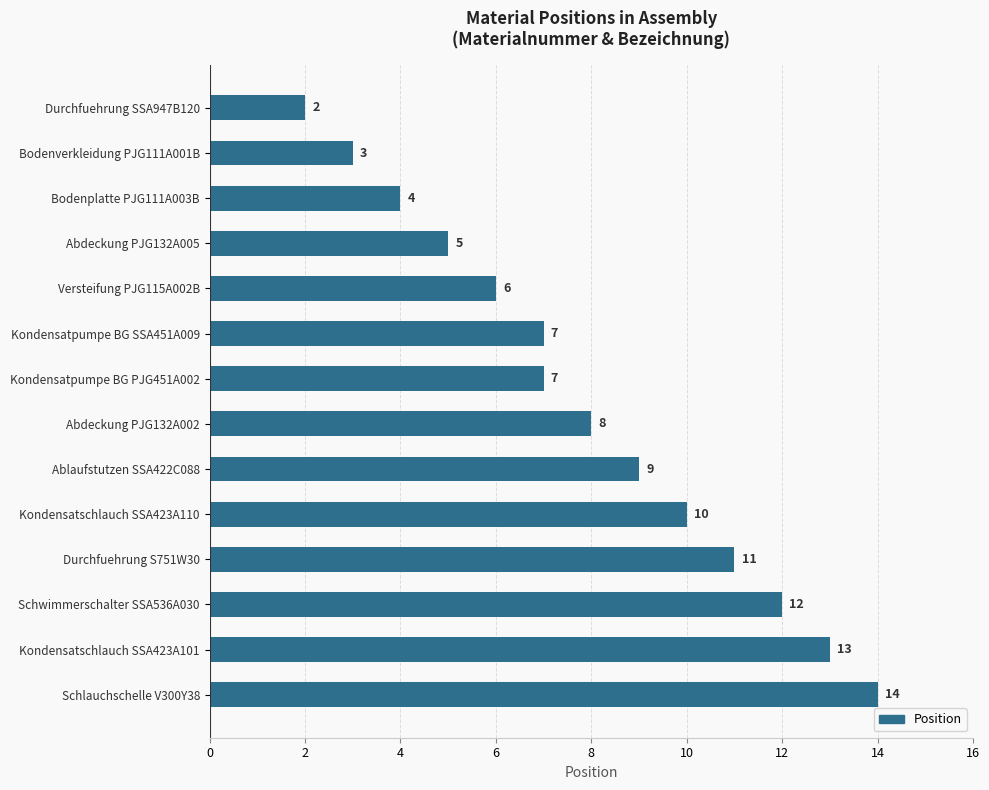

Approximately how many times larger is the value at Kondensatschlauch SSA423A101 compared to Kondensatschlauch SSA423A110?

1.3